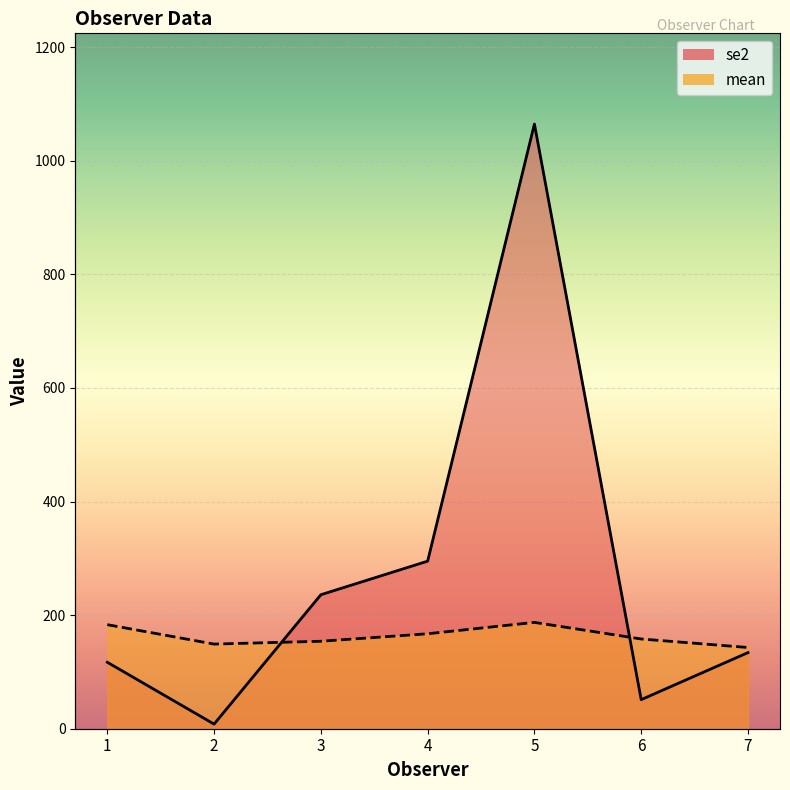

What is the difference between the se2 values at 4 and 3?

59.1